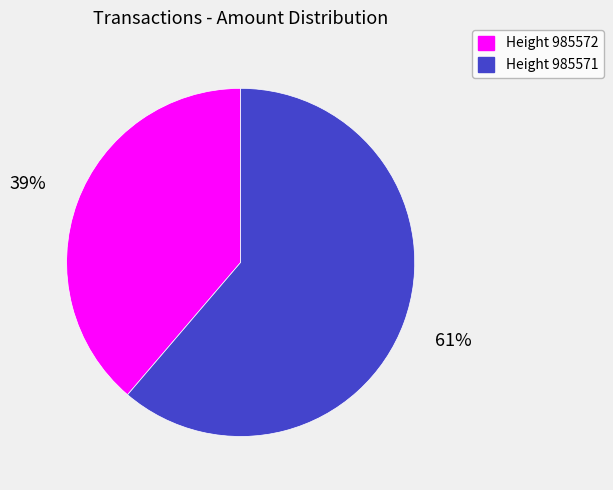

Does any single category account for the majority?

Yes